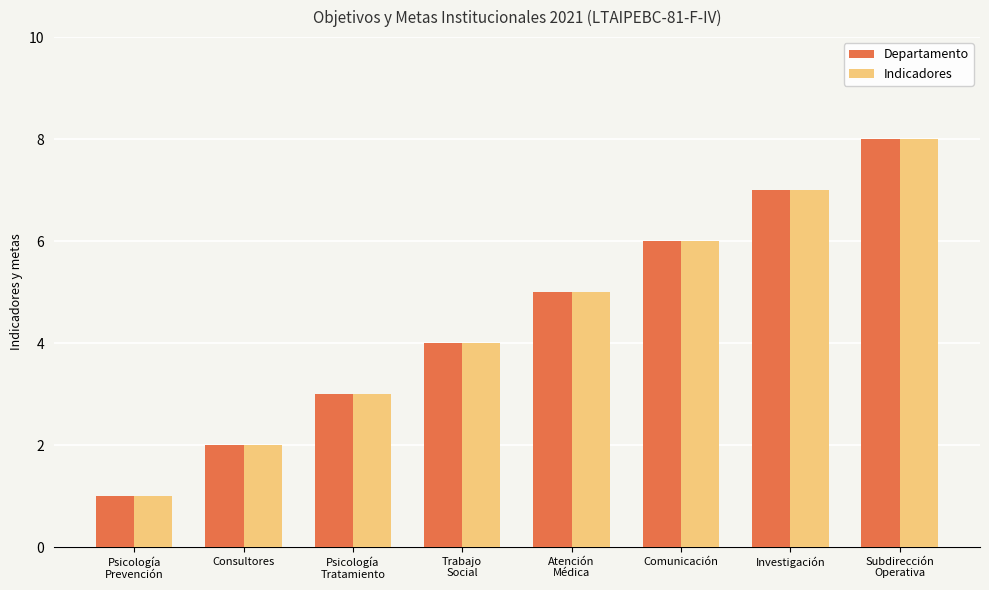

Read the Departamento value at Comunicación.

6